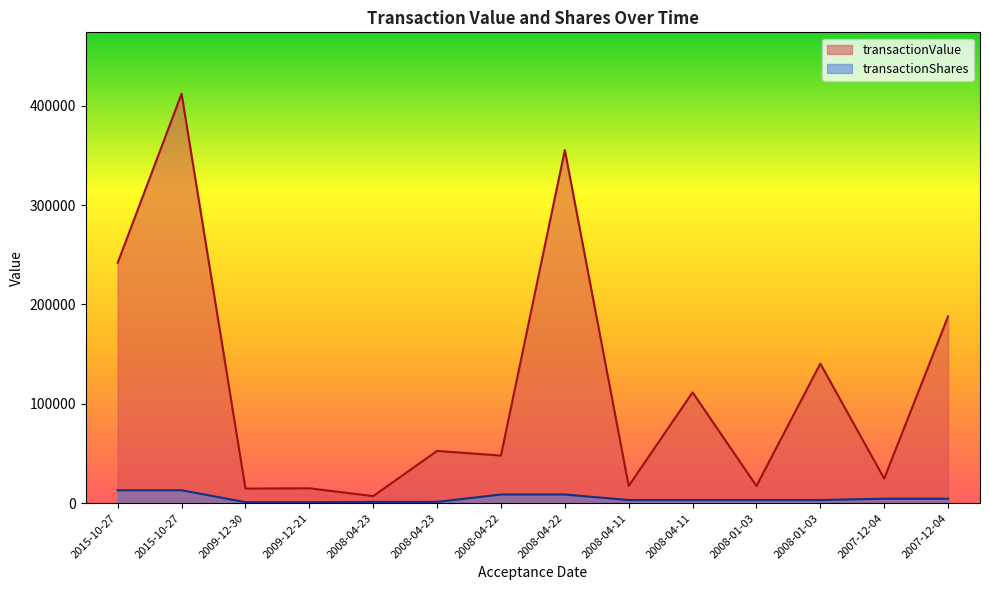

True or false: transactionValue and transactionShares cross at least once.

False